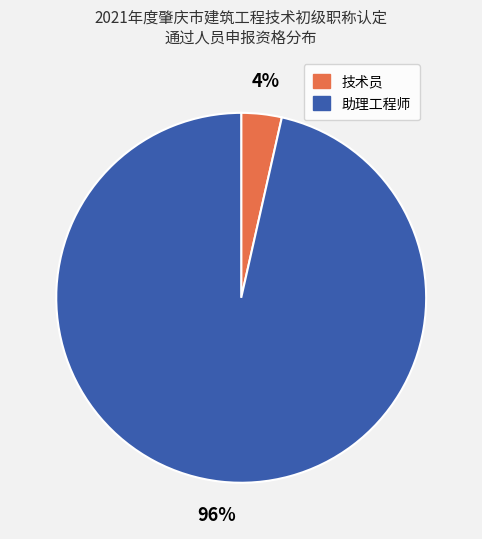

To the nearest percent, what is the average slice percentage?

50%